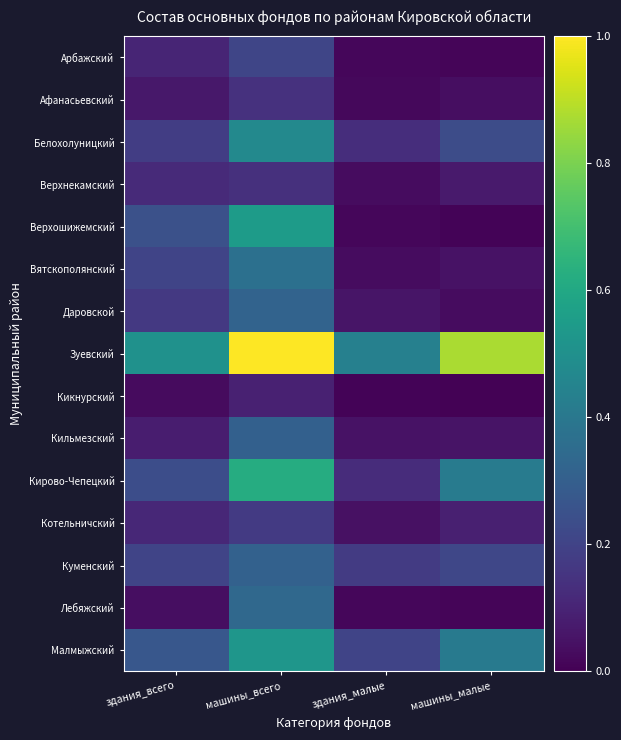

At здания_малые, list the series in order from smallest to largest.

Кикнурский, Лебяжский, Верхошижемский, Арбажский, Афанасьевский, Вятскополянский, Верхнекамский, Котельничский, Кильмезский, Даровской, Кирово-Чепецкий, Белохолуницкий, Куменский, Малмыжский, Зуевский